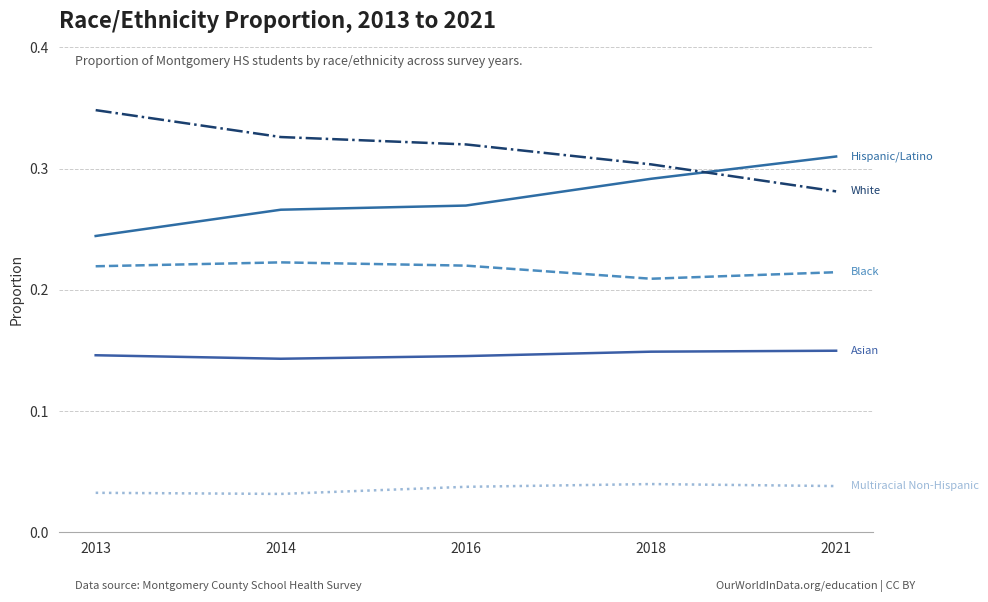

Reading left to right, transcribe all the data shown in this chart.

Asian: 2013=0.1	2014=0.1	2016=0.1	2018=0.1	2021=0.1
Black: 2013=0.2	2014=0.2	2016=0.2	2018=0.2	2021=0.2
Hispanic/Latino: 2013=0.2	2014=0.3	2016=0.3	2018=0.3	2021=0.3
Multiracial Non-Hispanic: 2013=0.0	2014=0.0	2016=0.0	2018=0.0	2021=0.0
White: 2013=0.3	2014=0.3	2016=0.3	2018=0.3	2021=0.3